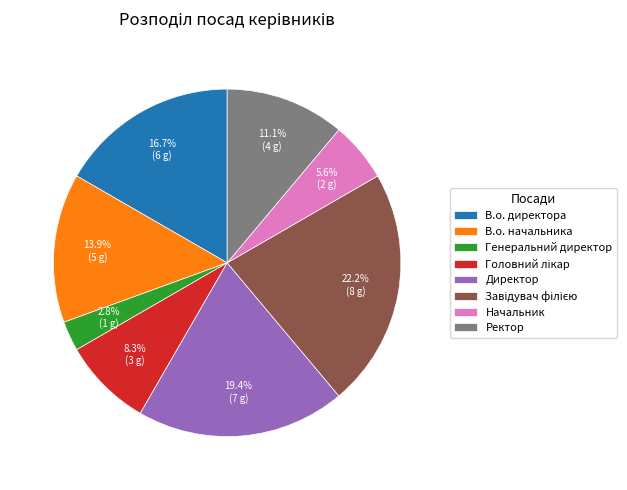

What portion of the pie excludes В.о. начальника?

86.1%